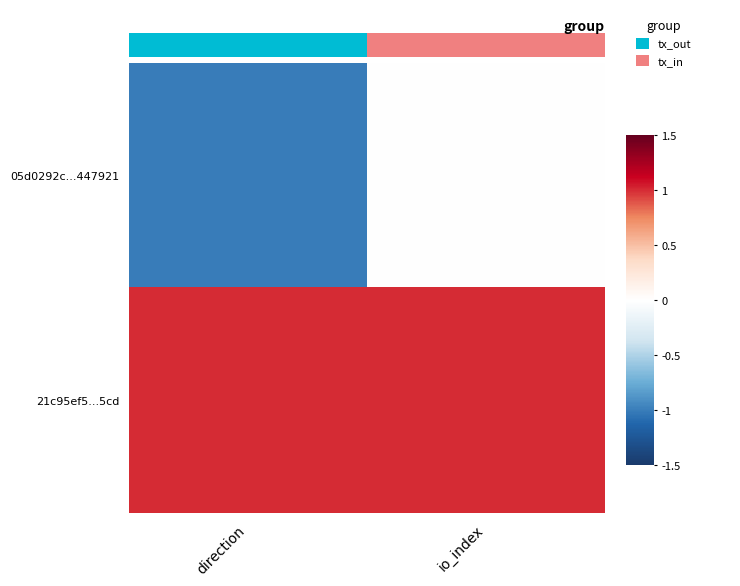

Reading left to right, list all the values displayed in this chart.

05d0292c...447921: direction=-1	io_index=0
21c95ef5...5cd: direction=1	io_index=1